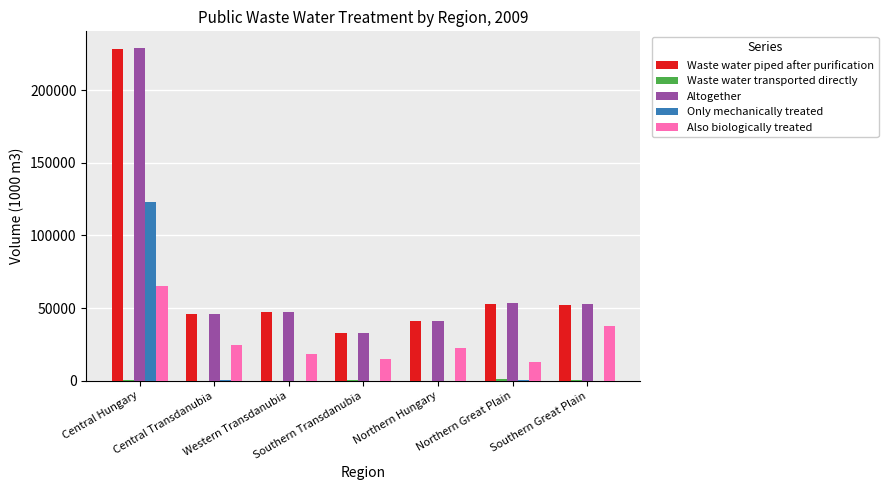

Count the number of categories in the chart.

7